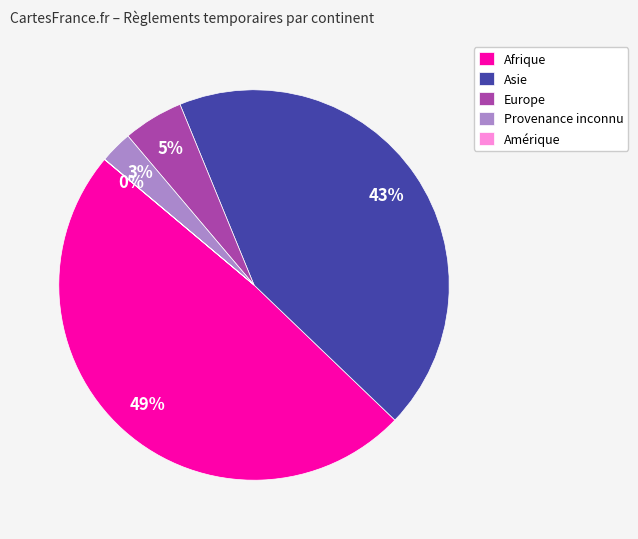

Between Europe and Afrique, which is larger?

Afrique